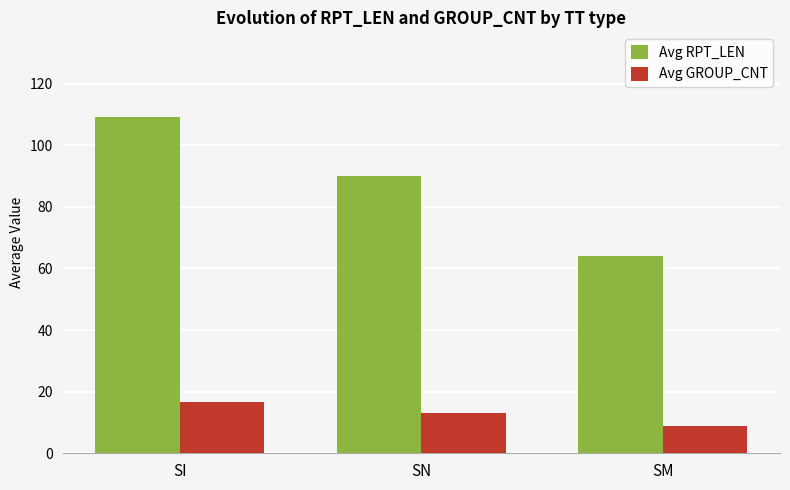

List the labels in order of Avg RPT_LEN value, smallest first.

SM, SN, SI